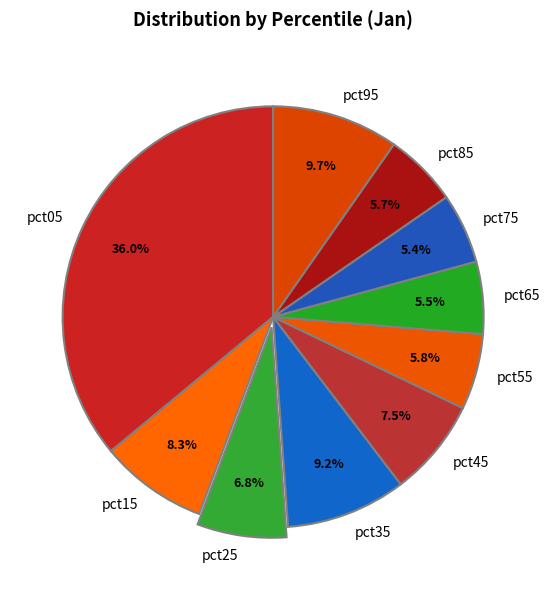

To the nearest percent, what percentage of the pie is pct75?

5%